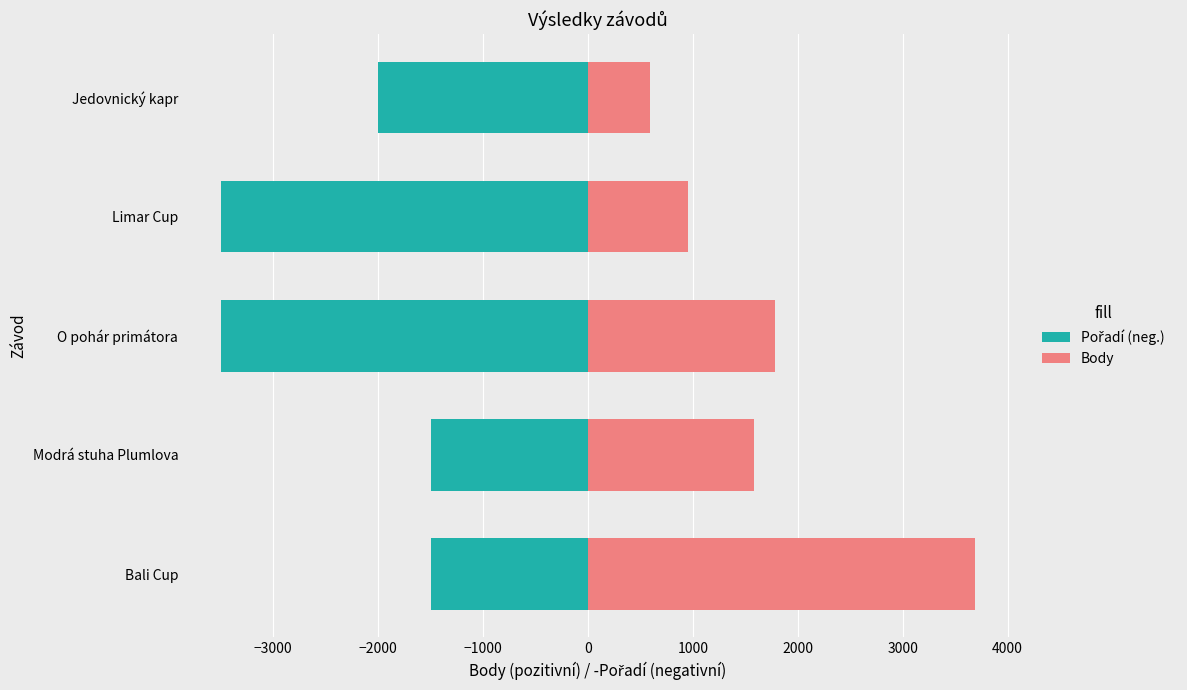

Reading left to right, extract all data points from this chart.

Pořadí (neg.): -1500	-1500	-3500	-3500	-2000
Body: 3689	1581	1784	954	594